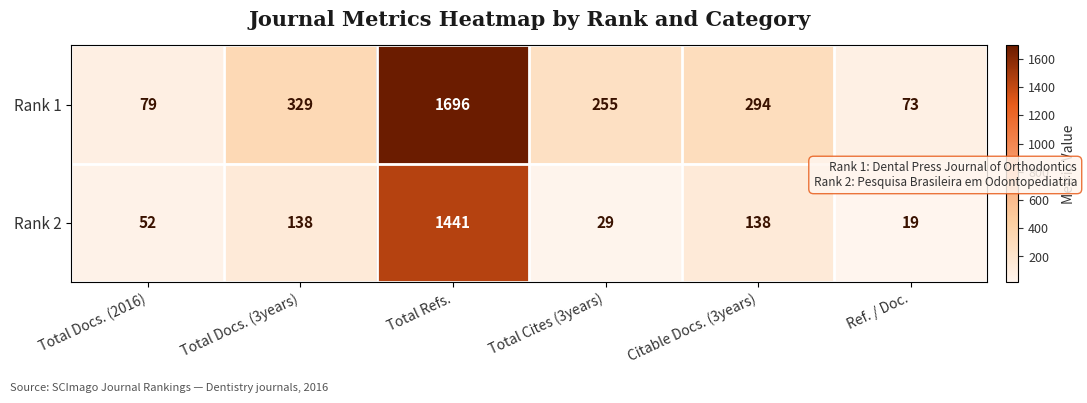

Rank the series at Ref. / Doc. from lowest to highest value.

Rank 2, Rank 1